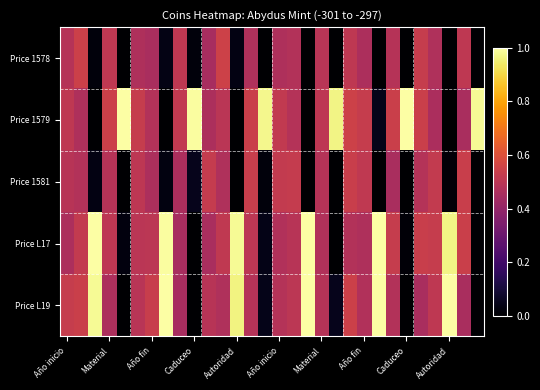

How many distinct data groups are displayed?

5